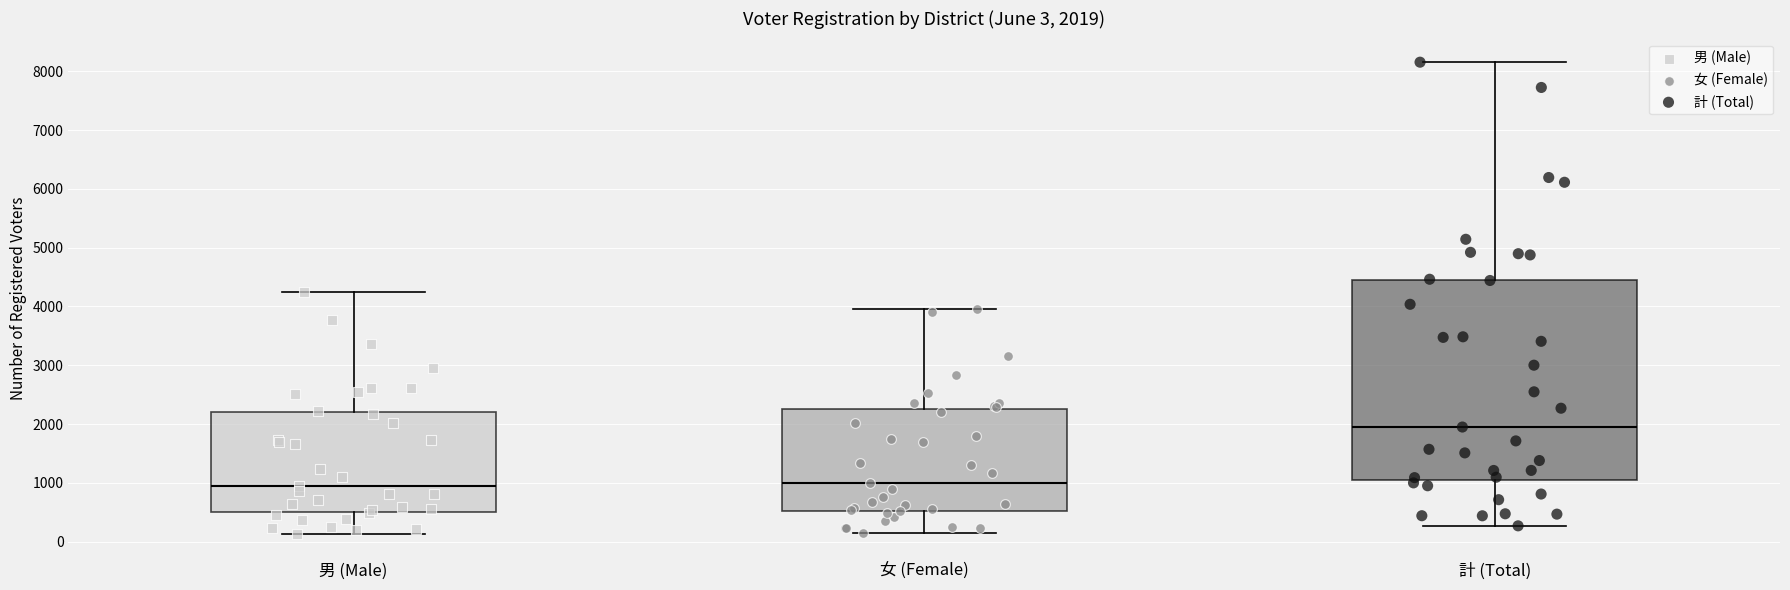

Which box is the tallest, from its lower edge to its upper edge?

計 (Total)